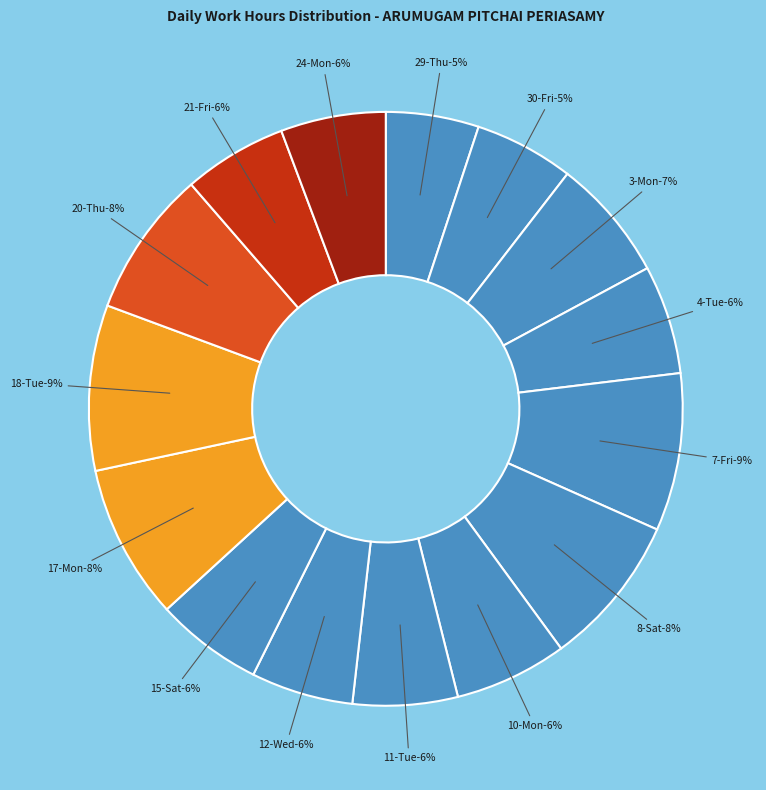

Which has a higher value, 29-Thu or 3-Mon?

3-Mon